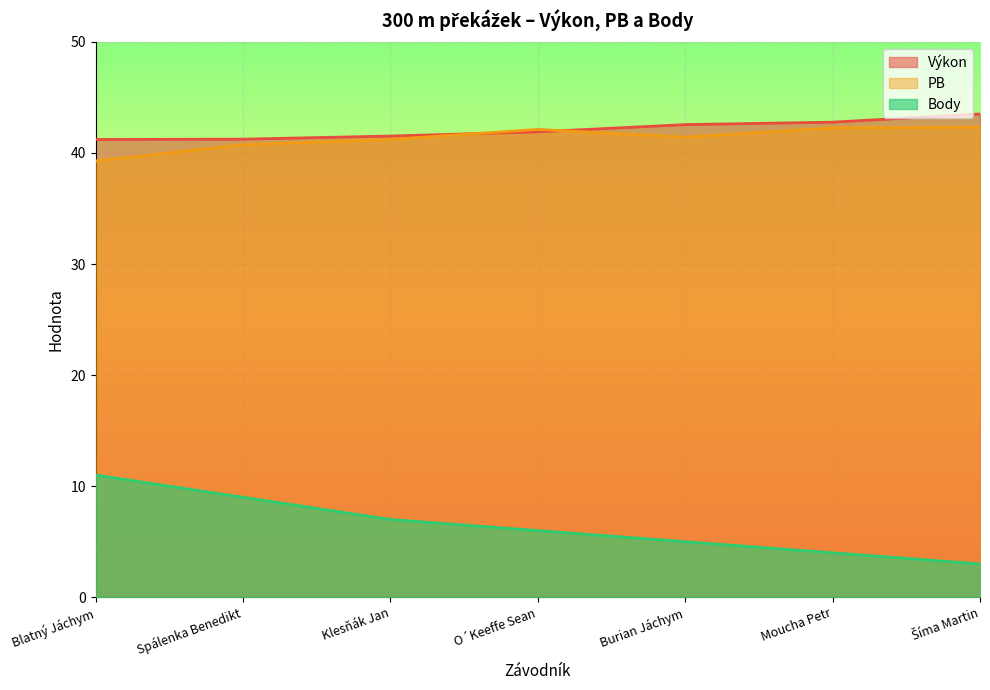

Where is Body nearest to the value 7?

Klesňák Jan